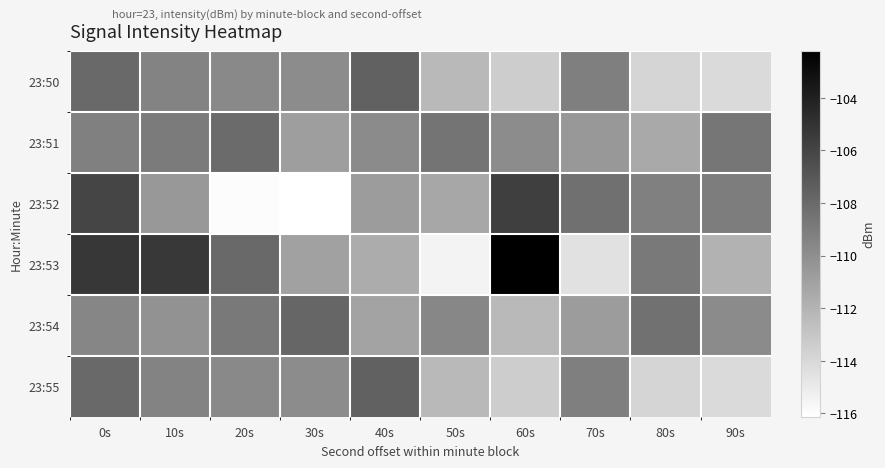

What is the minimum value shown in the chart?

-116.1